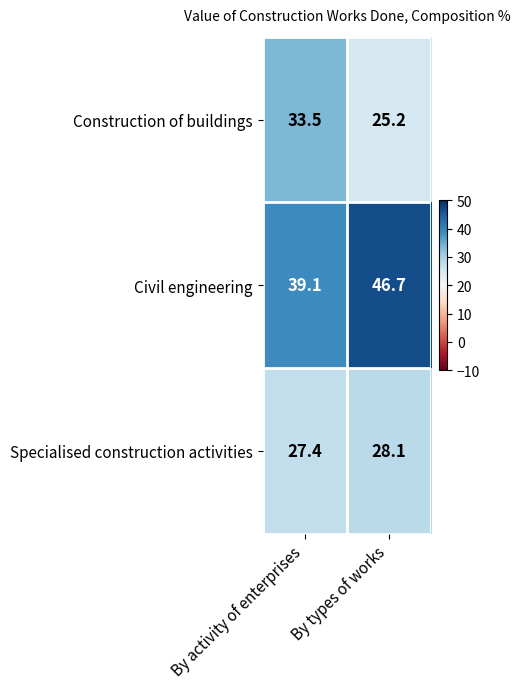

Which label corresponds to the smallest value in the chart?

By types of works